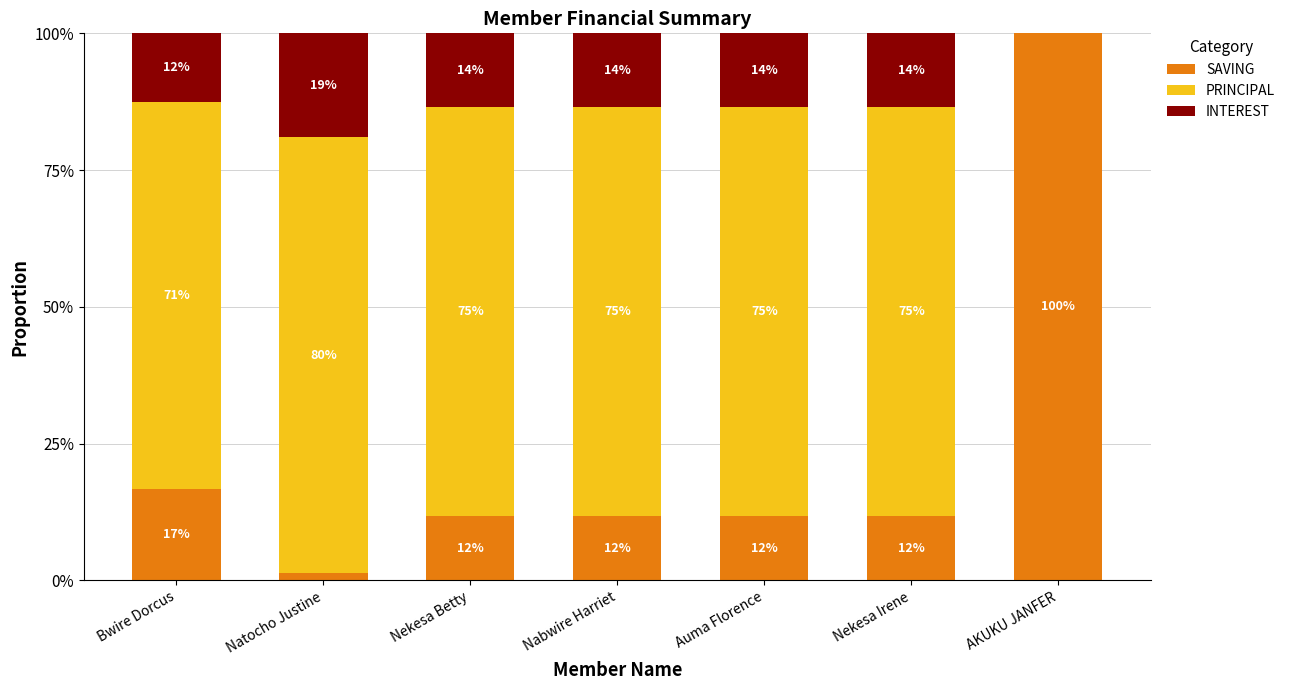

Rank the series at Nabwire Harriet from highest to lowest value.

PRINCIPAL, INTEREST, SAVING